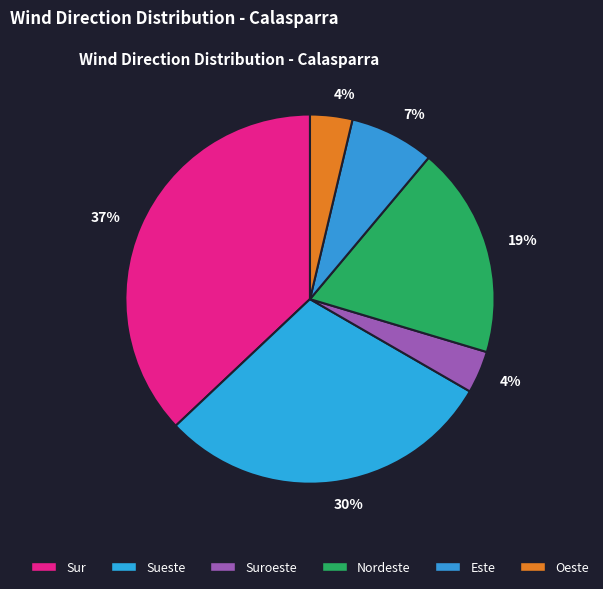

How many slices are in this pie chart?

6